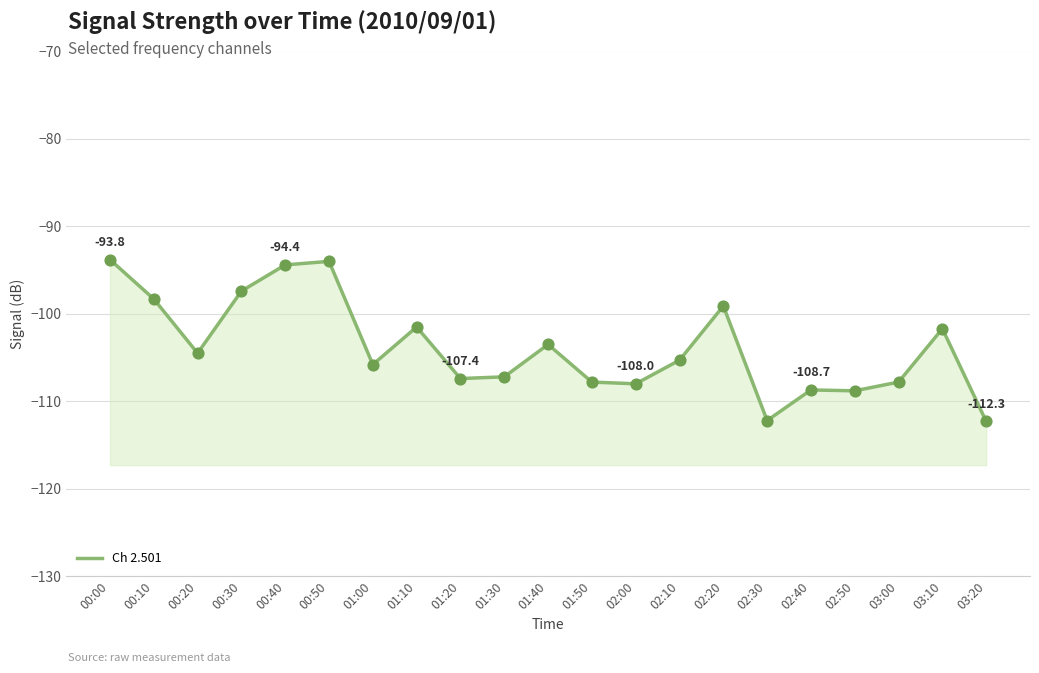

Which has a higher value, 02:10 or 02:20?

02:20